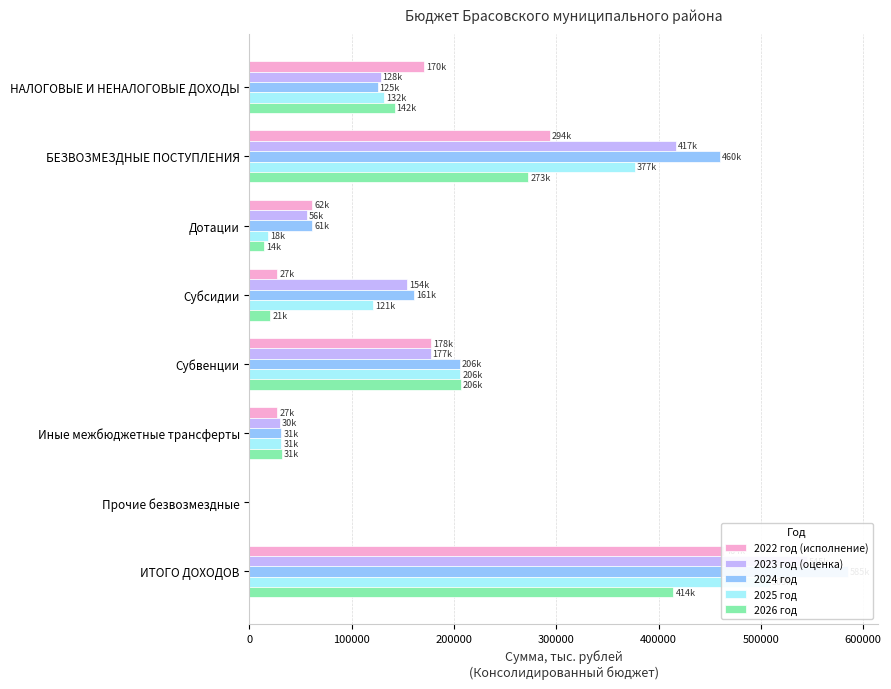

Reading left to right, what are all the values shown in this chart?

2022 год (исполнение): 170443.4	293791.9	61607.8	27287.3	177519.4	27337.4	40.0	464235.3
2023 год (оценка): 128259.9	416660.1	56264.2	153844.2	177209.9	29755.1	0.0	544920.0
2024 год: 125321.6	459927.1	61277.1	161292.1	205941.1	31416.8	0.0	585248.7
2025 год: 132083.0	376895.3	17952.0	121350.1	206332.6	31260.6	0.0	508978.3
2026 год: 141902.6	272555.9	14074.0	20598.6	206401.9	31481.4	0.0	414458.5